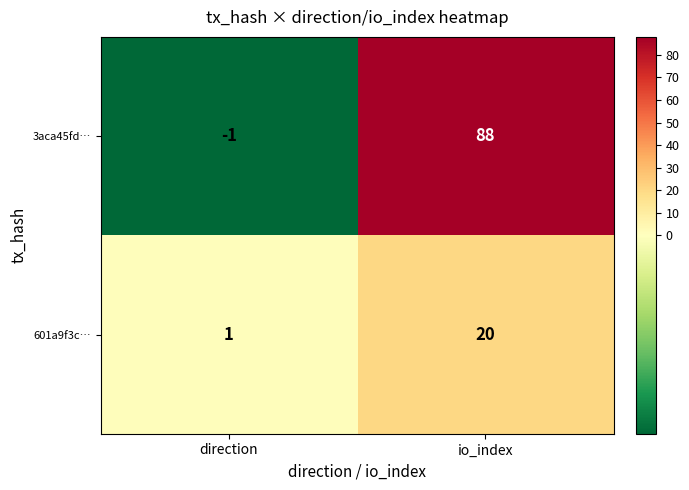

Is it true that 601a9f3c… equals 20 at io_index?

True